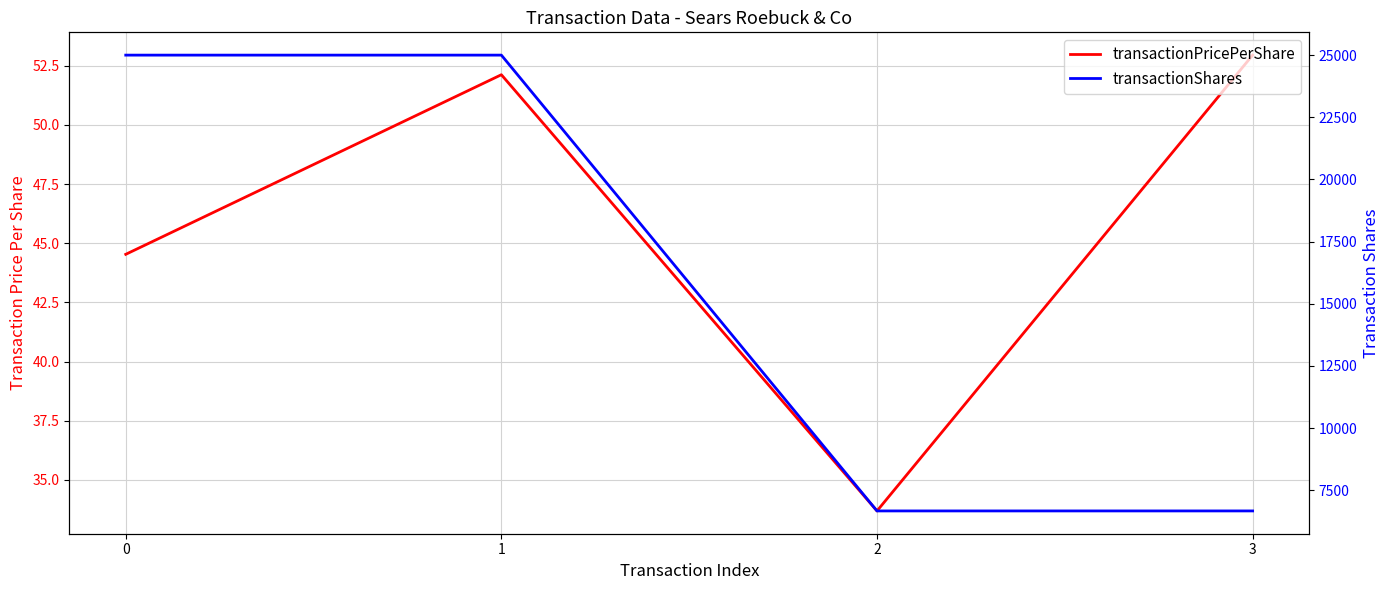

True or false: transactionPricePerShare and transactionShares intersect in this chart.

False